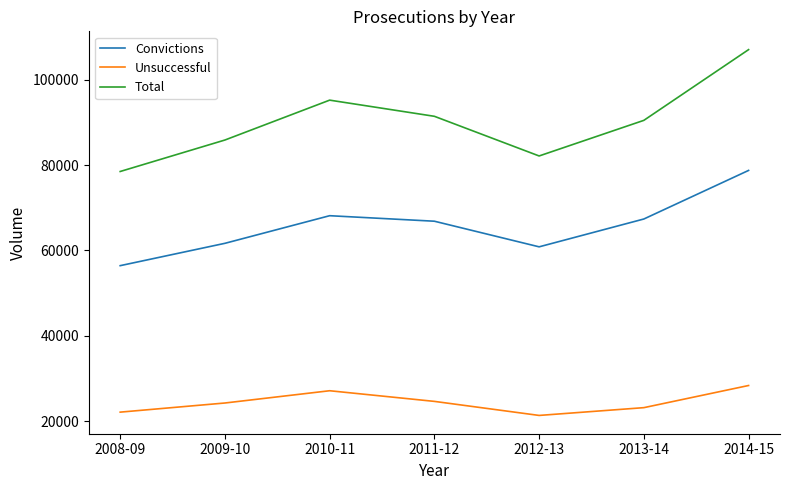

What is the spread (max minus min) of values at 2011-12?

66860